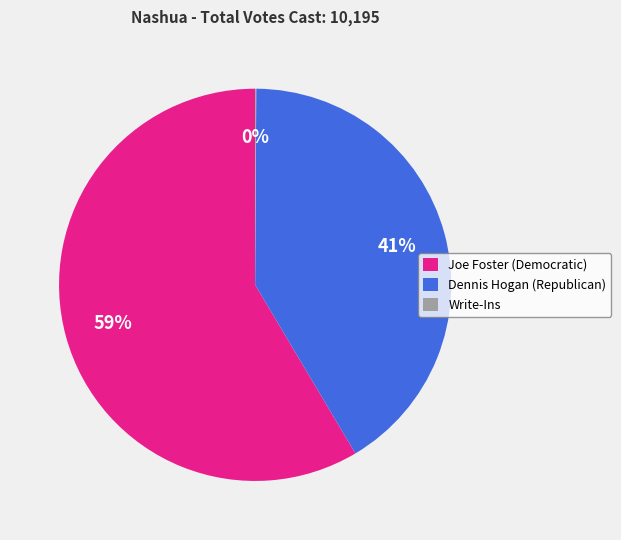

To the nearest percent, what is the average slice percentage?

33%